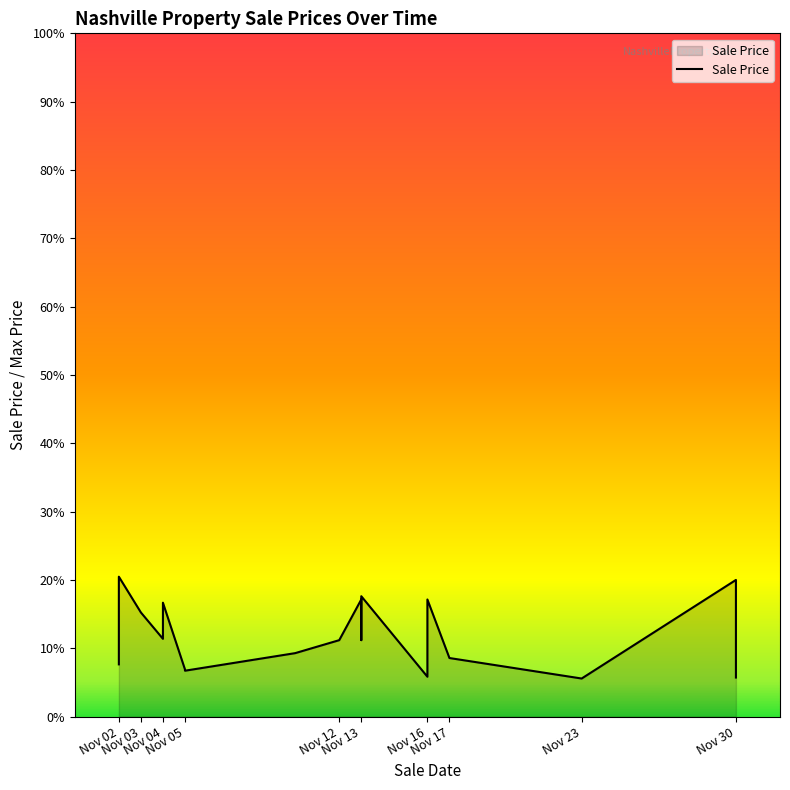

What is the value of the 12th point from the left?

370000